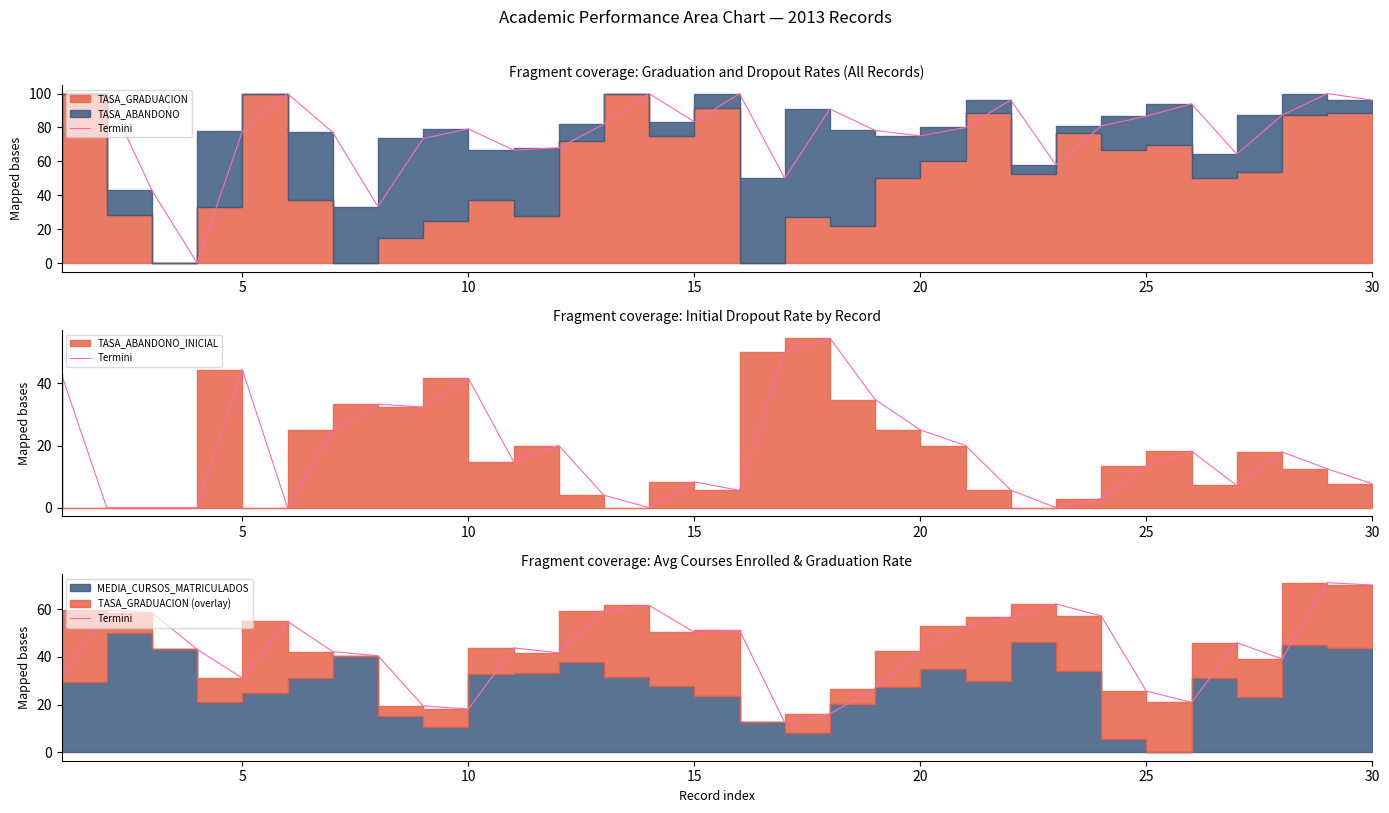

How many data points does each series have?

30